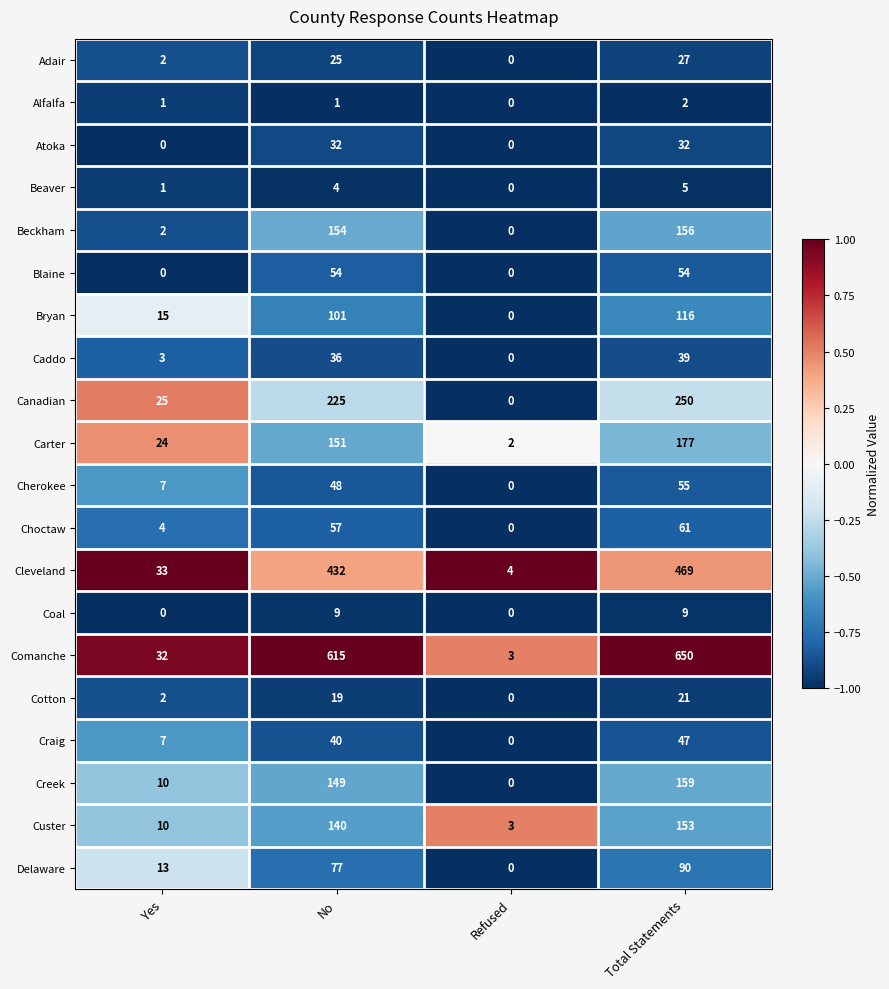

The value of Comanche at No is 615. True or false?

True